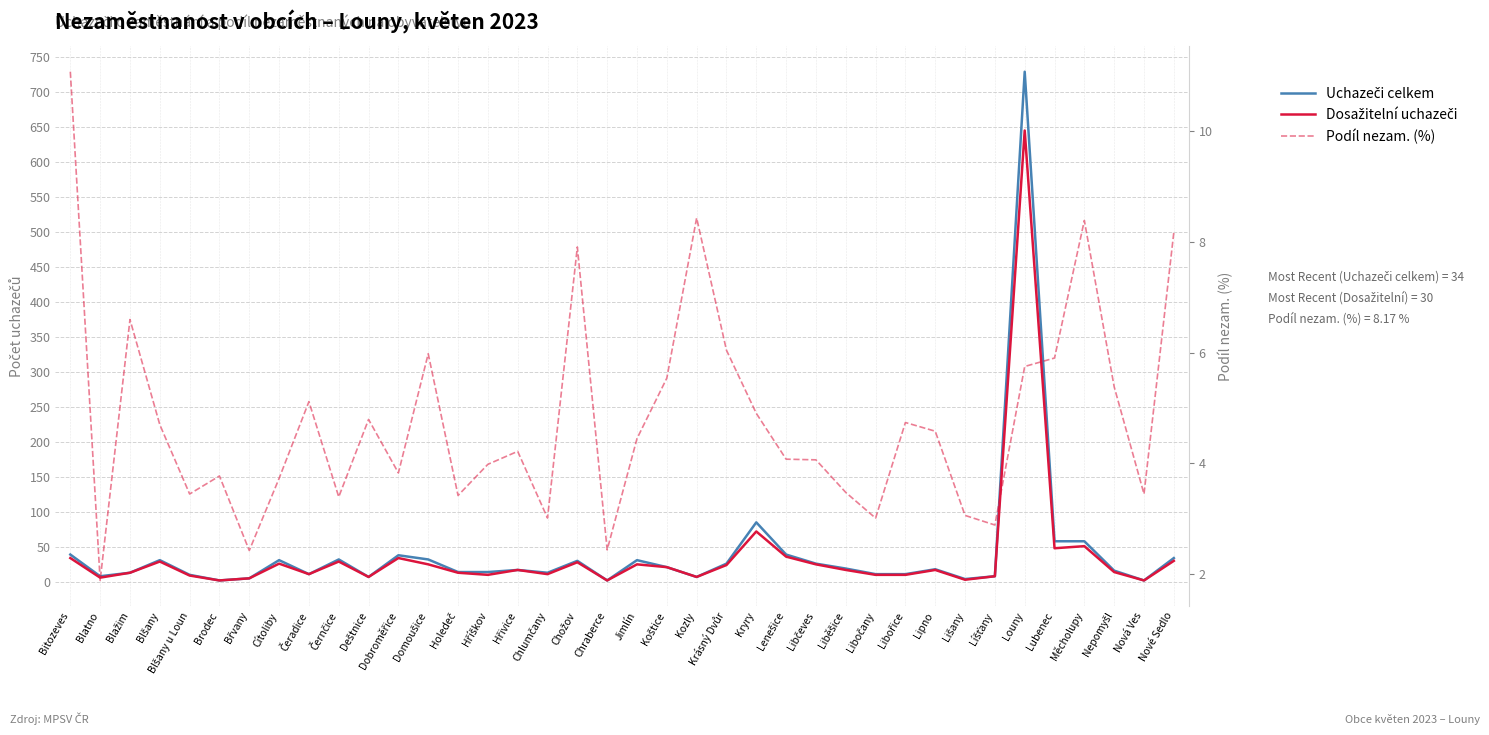

True or false: Podíl nezam. (%) and Uchazeči celkem cross at least once.

True